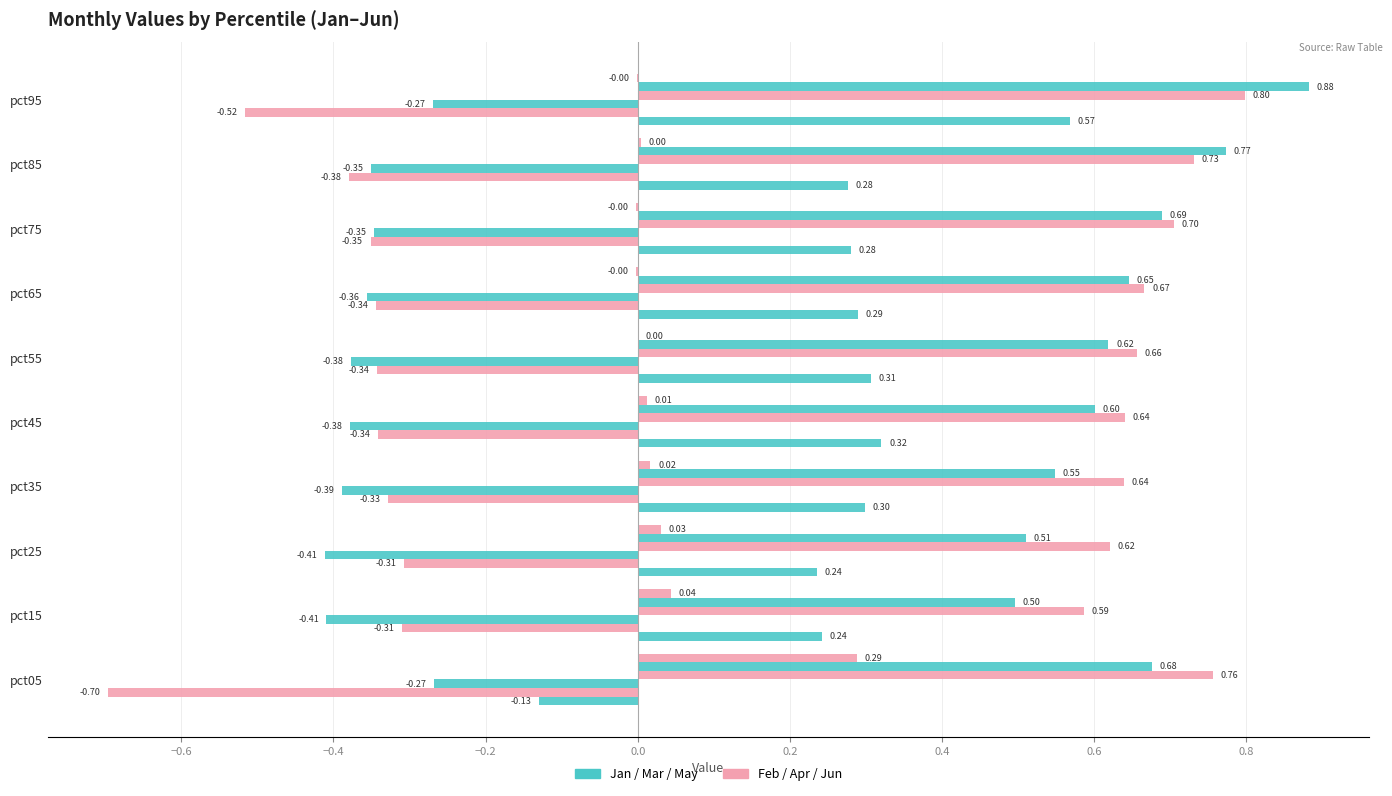

The Jan series shows 0.3 at pct35. True or false?

True